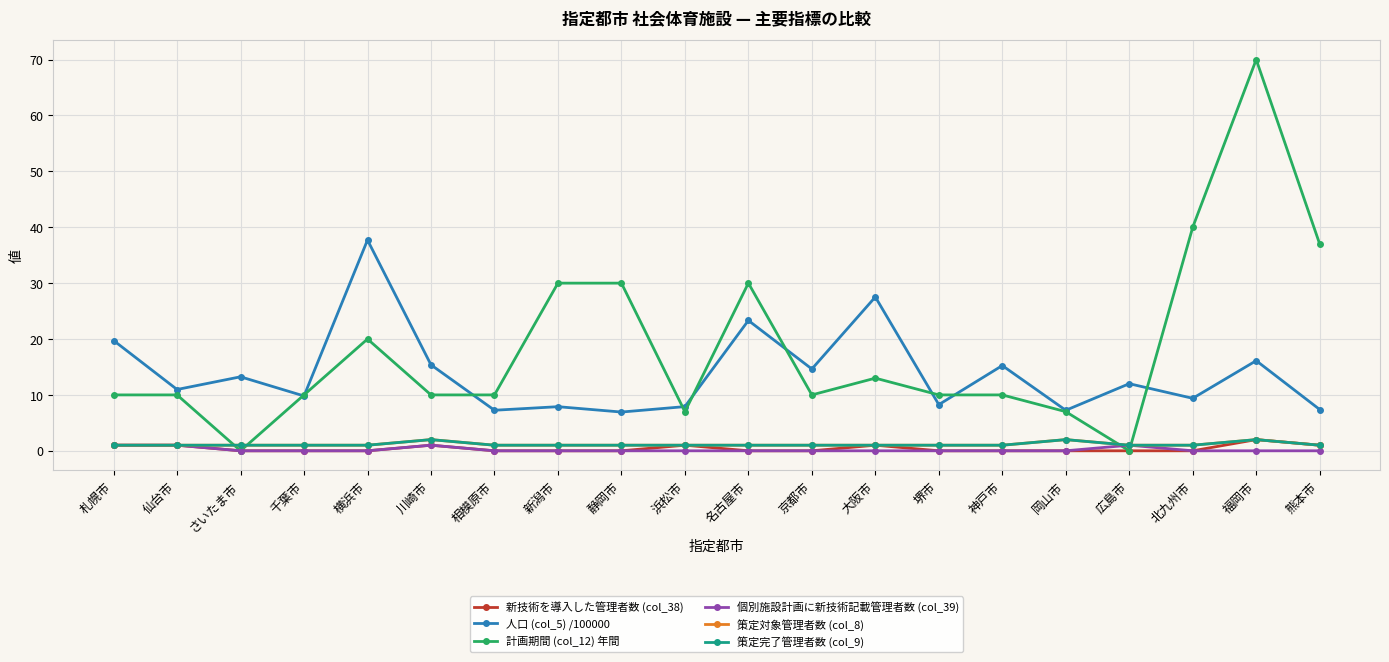

What is the difference between the maximum and second lowest values in the 個別施設計画に新技術記載管理者数 (col_39) series?

1.0